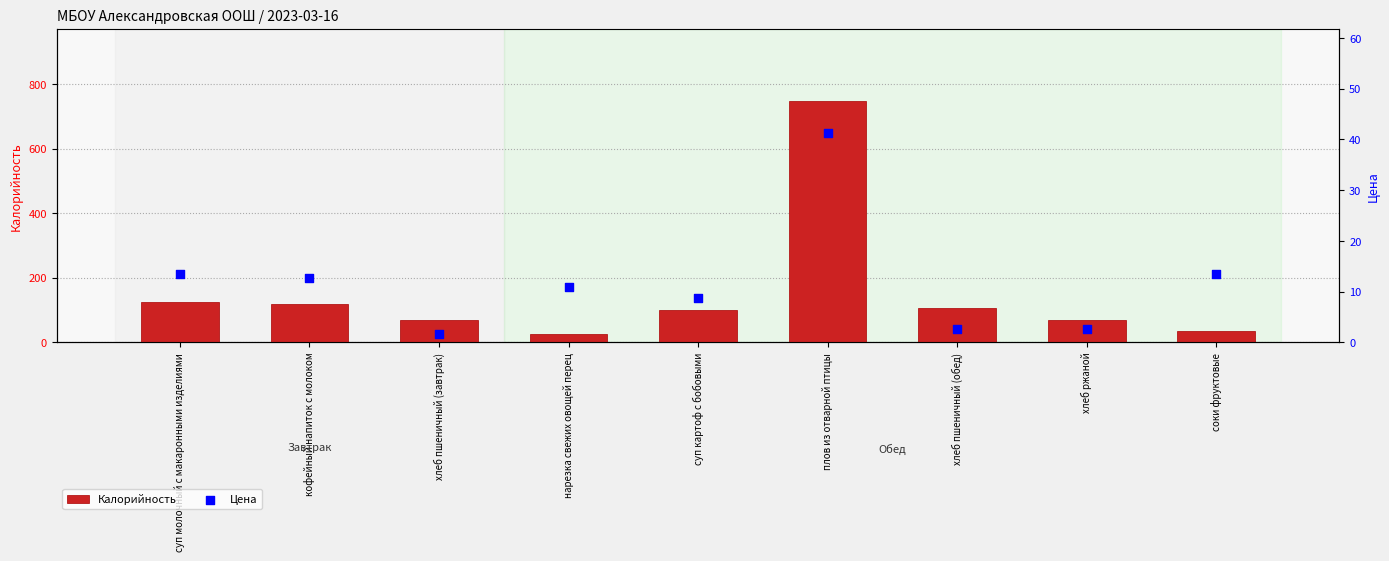

What are all the series names shown in the legend?

Калорийность, Цена